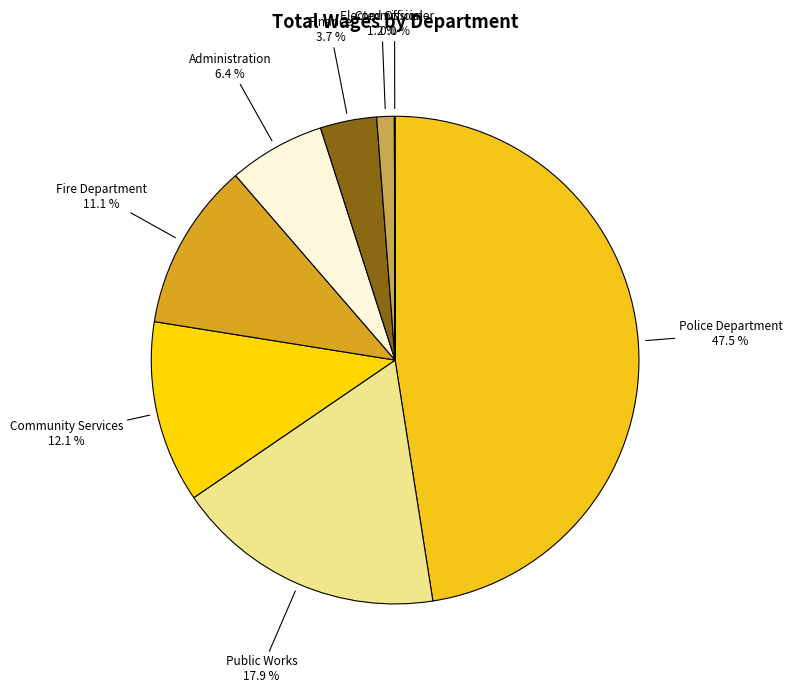

Which slice is the largest?

Police Department